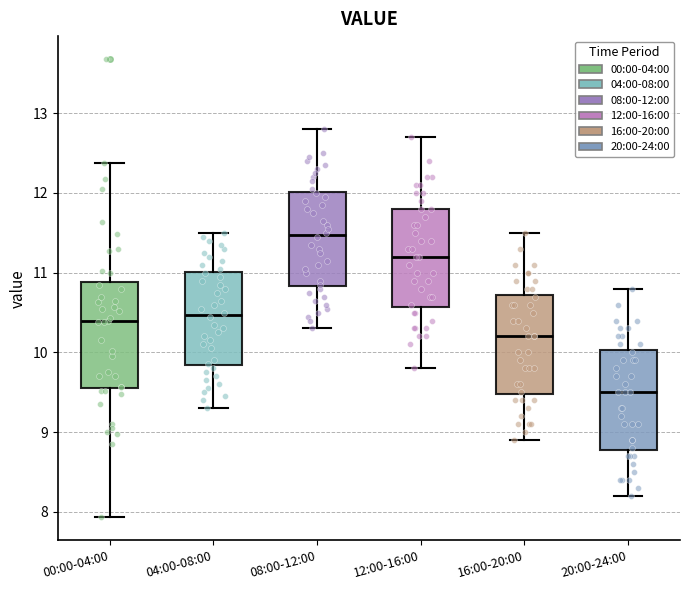

Which box's median line is the highest?

08:00-12:00